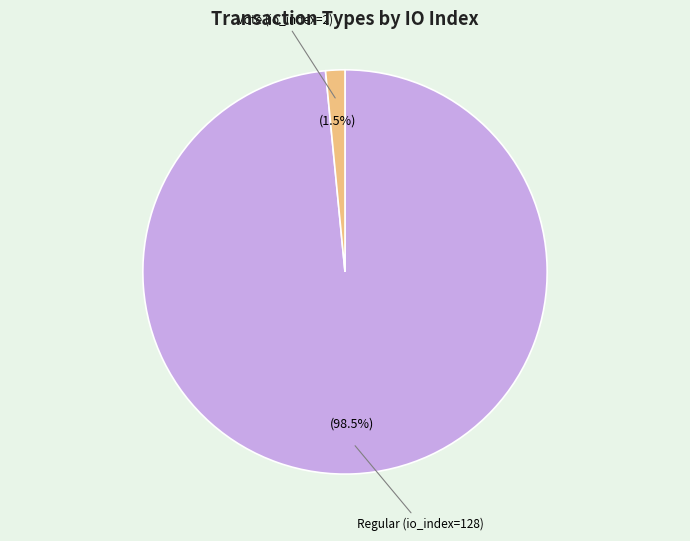

Which slice is the largest?

Regular (io_index=128)